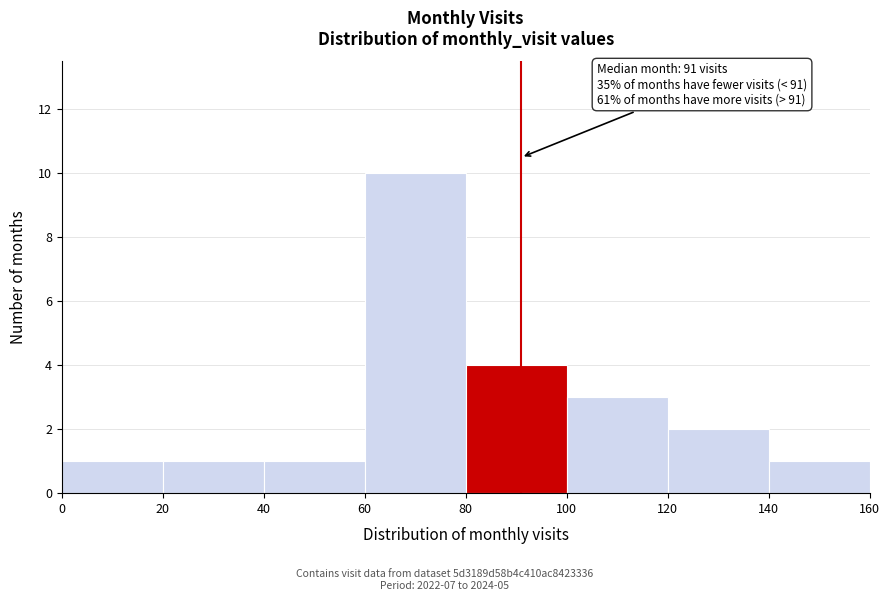

Over which range of the x-axis is the bar tallest?

60 to 80